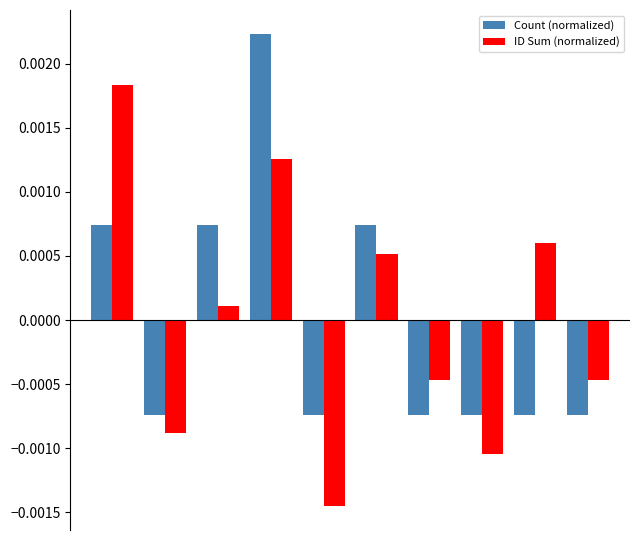

How many values in the Count (normalized) series are below 0?

6